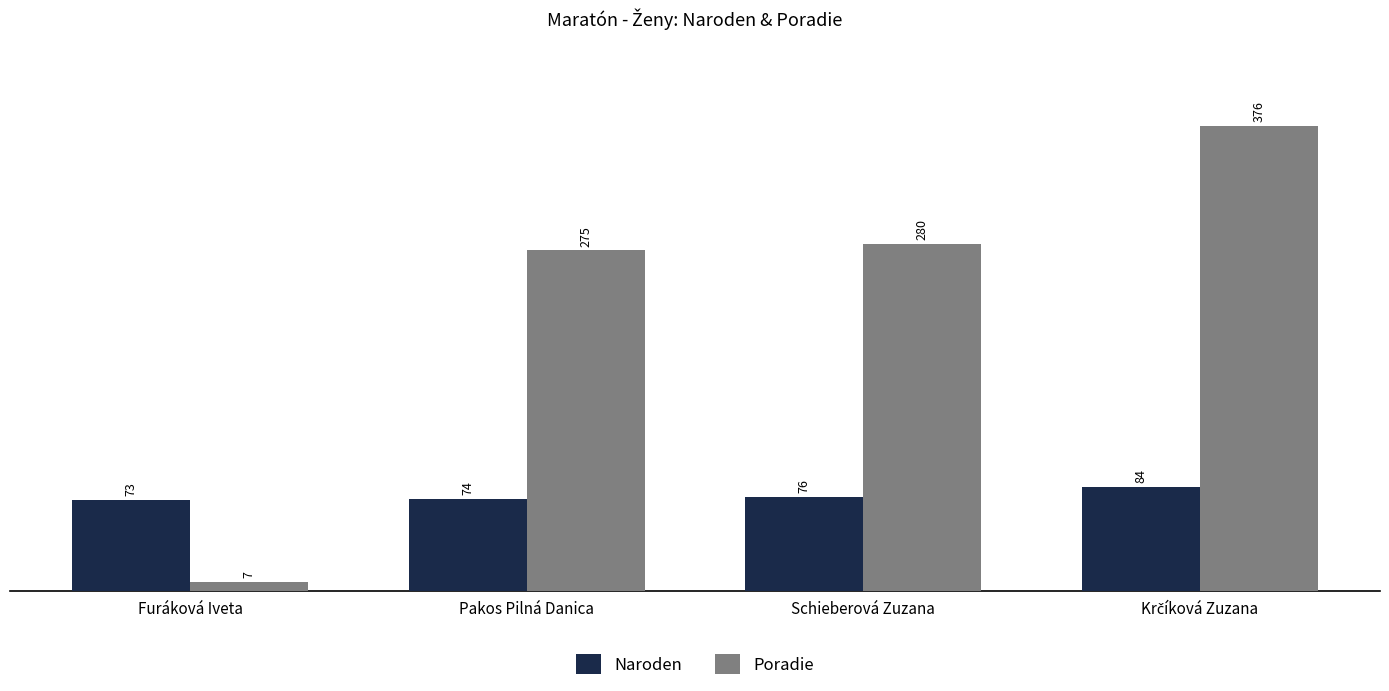

Count the number of categories in the chart.

4